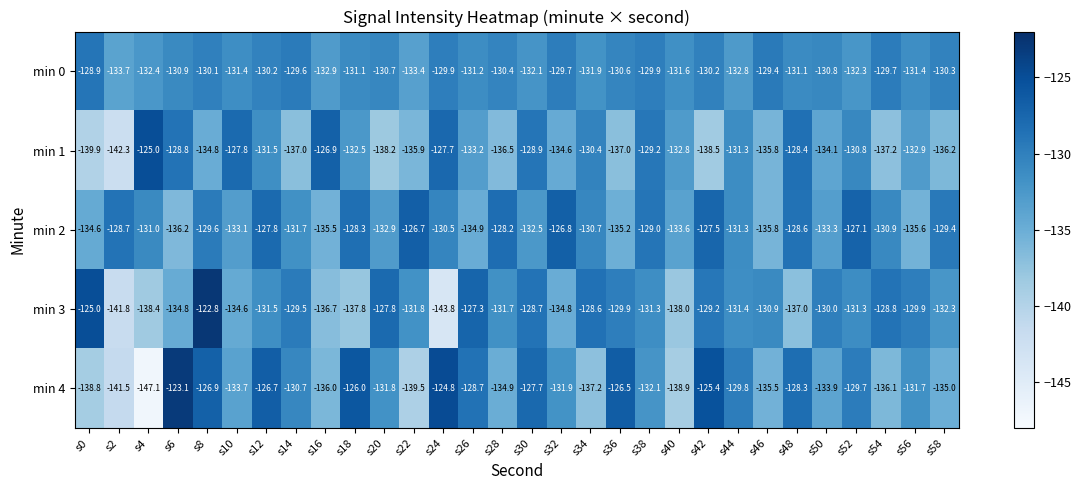

What is the total value across all series at s20?

-661.4